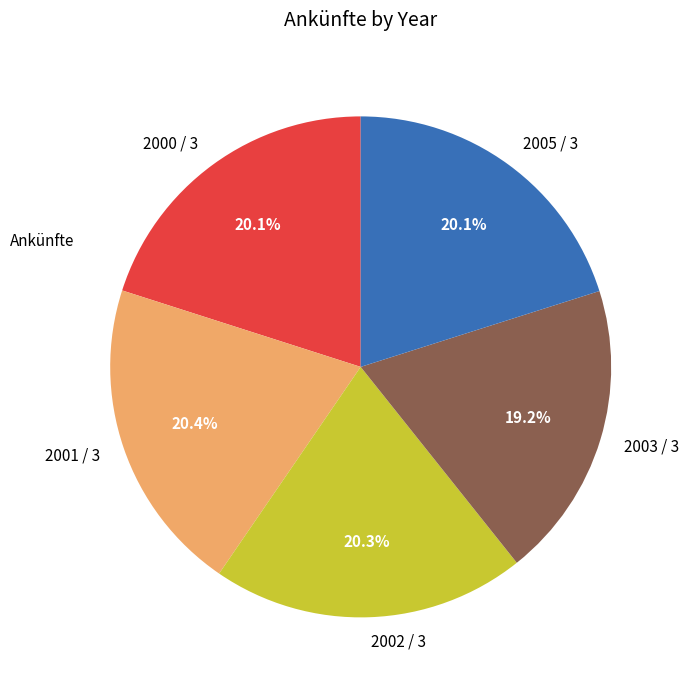

True or false: 2005 / 3 accounts for 20% of the total.

True